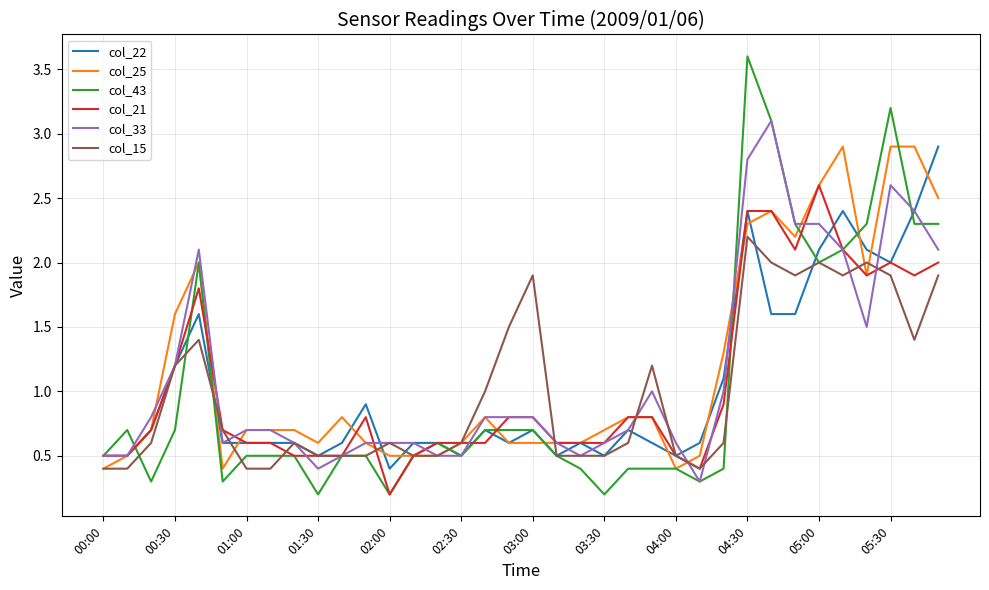

Which series has the largest range (max minus min)?

col_43